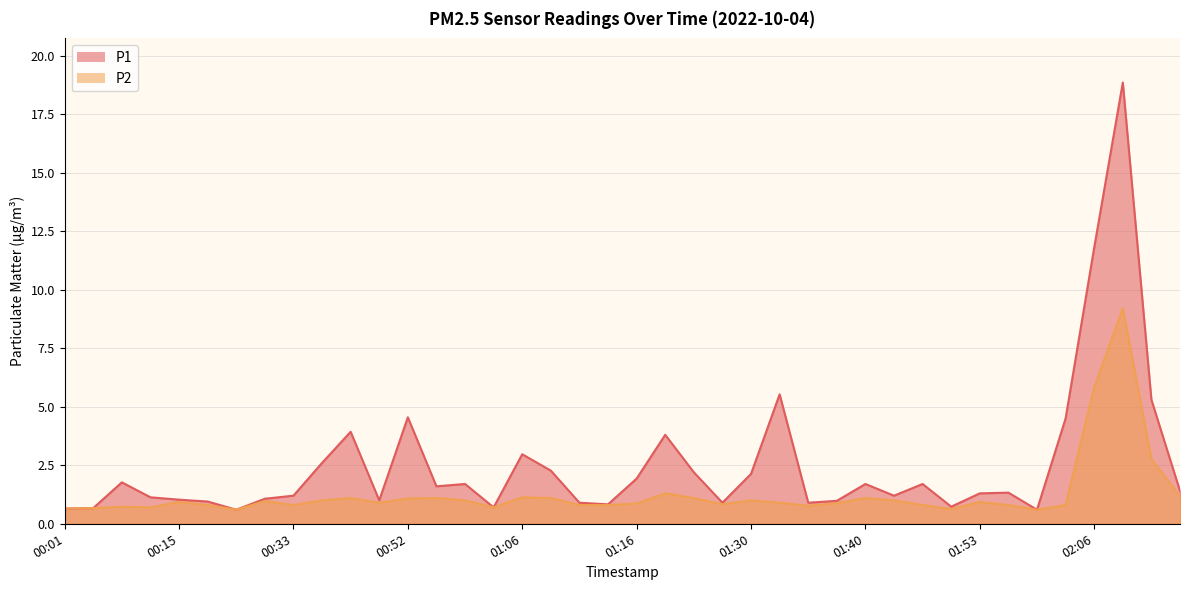

What is the label of the 31st point from the left?

01:45